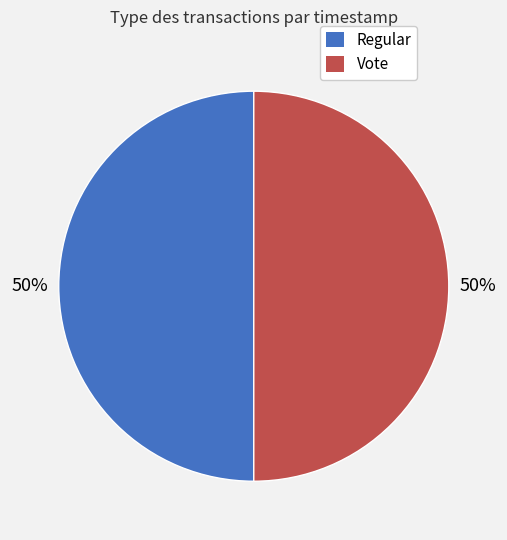

Is the sum of Regular and Vote greater than half?

Yes